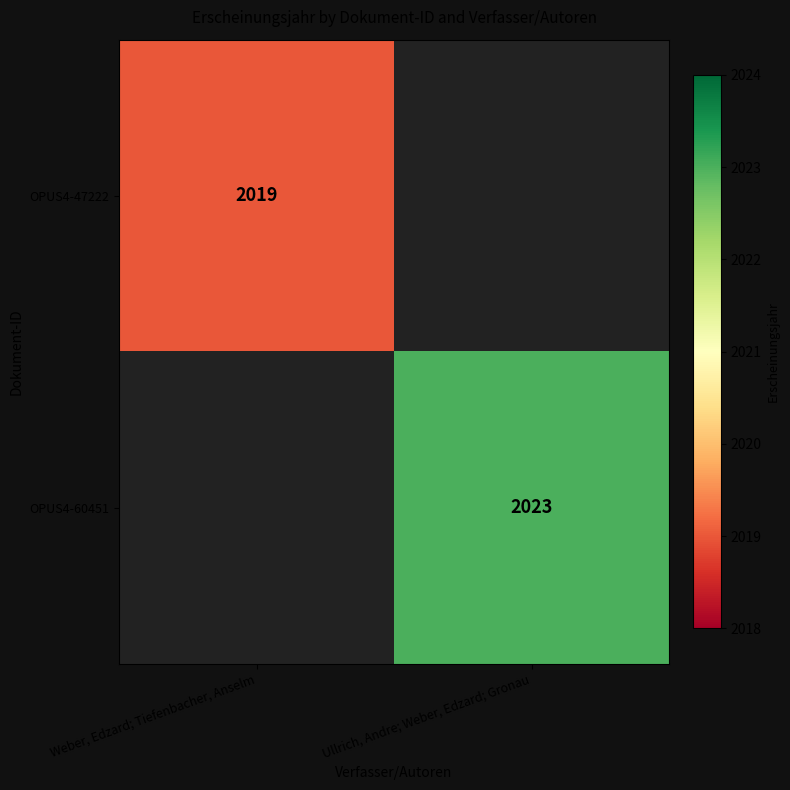

Is it true that OPUS4-47222 equals 2019 at Weber, Edzard; Tiefenbacher, Anselm?

True